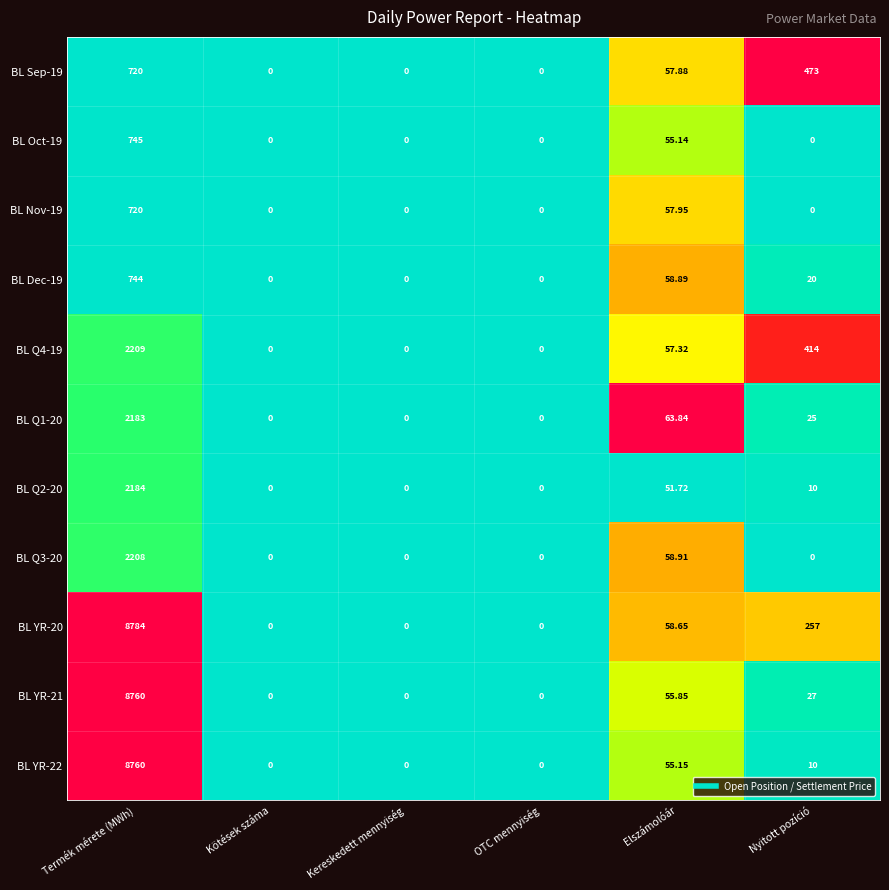

Where is BL Sep-19 nearest to the value 360?

Nyitott pozíció